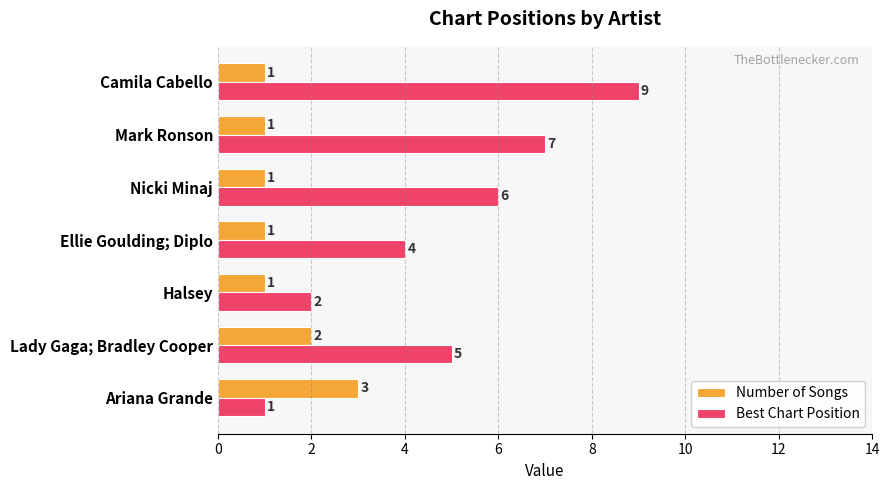

What is the difference between the highest and lowest values at Lady Gaga; Bradley Cooper?

3